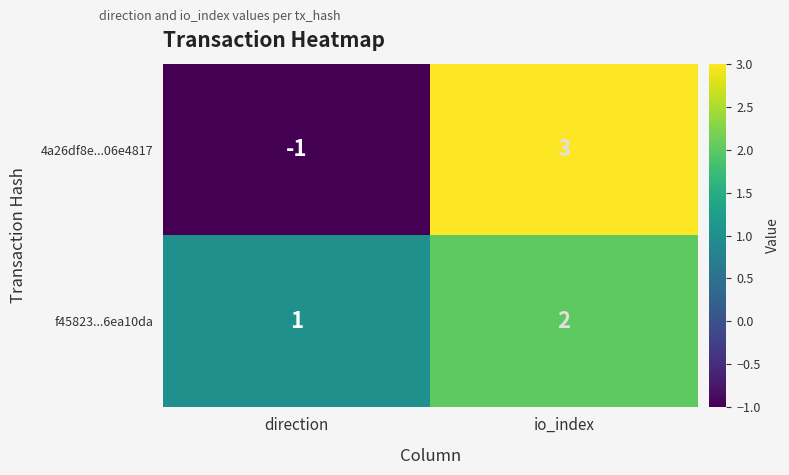

At how many categories does at least one series exceed 0?

2